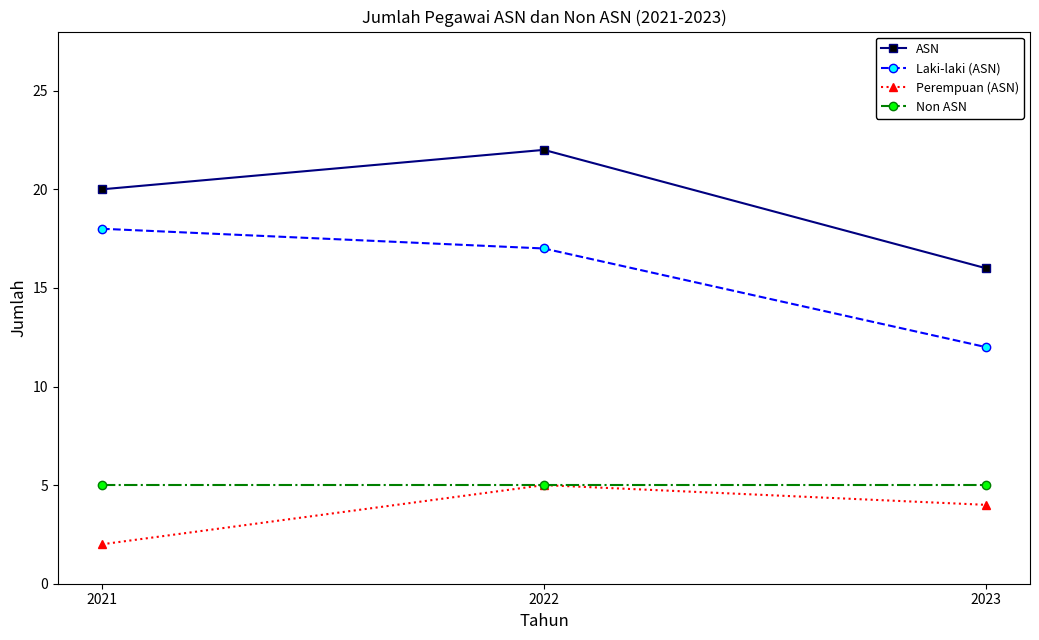

The ASN series shows 8 at 2022. True or false?

False